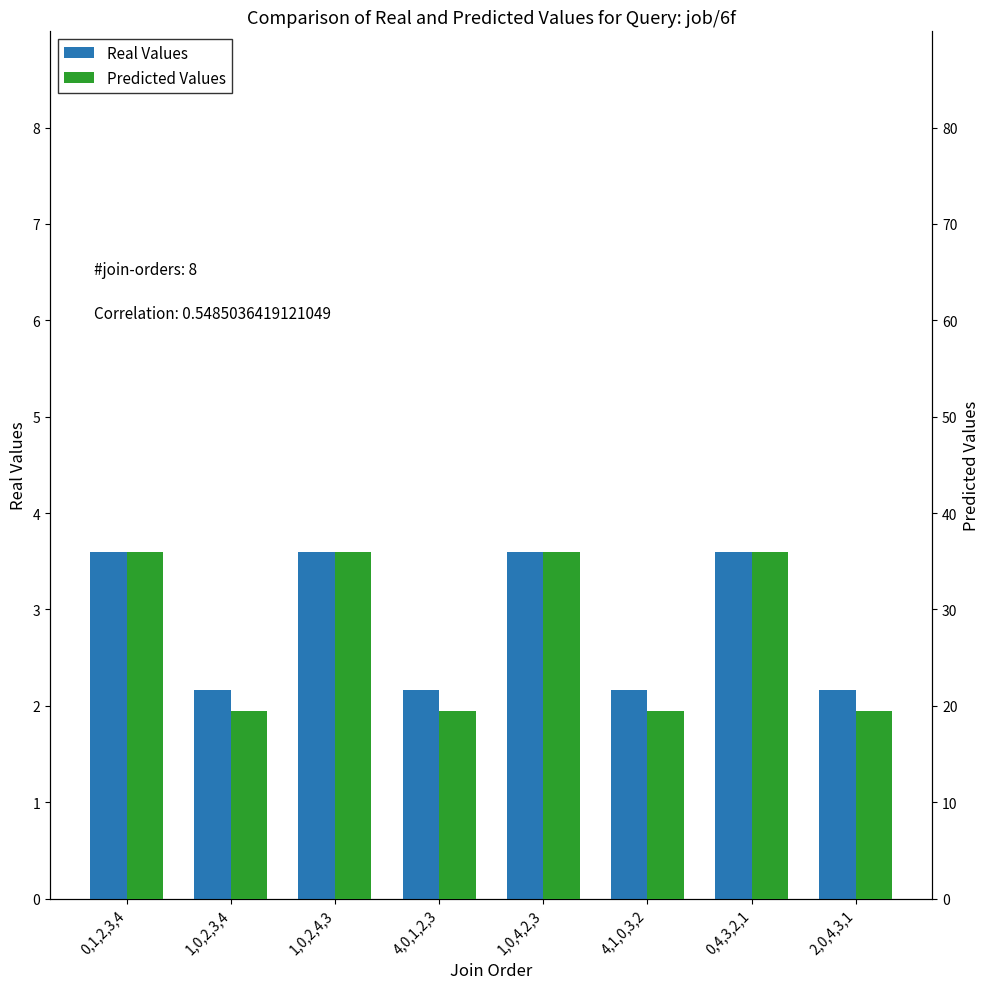

Rank the series by their average value, from highest to lowest.

Predicted Values, Real Values